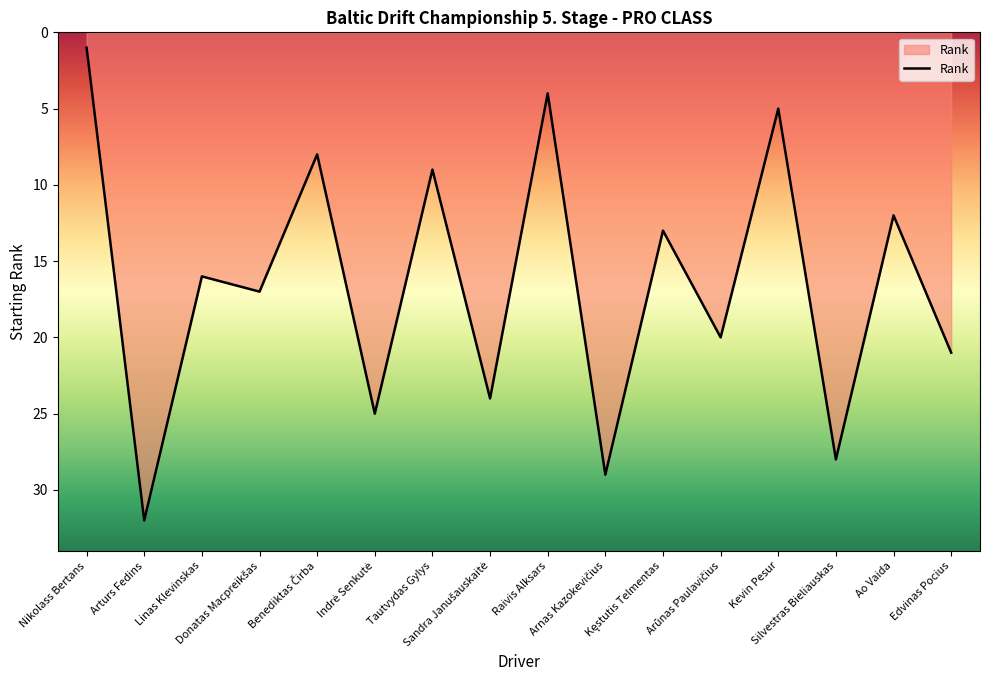

What is the greatest value displayed?

32